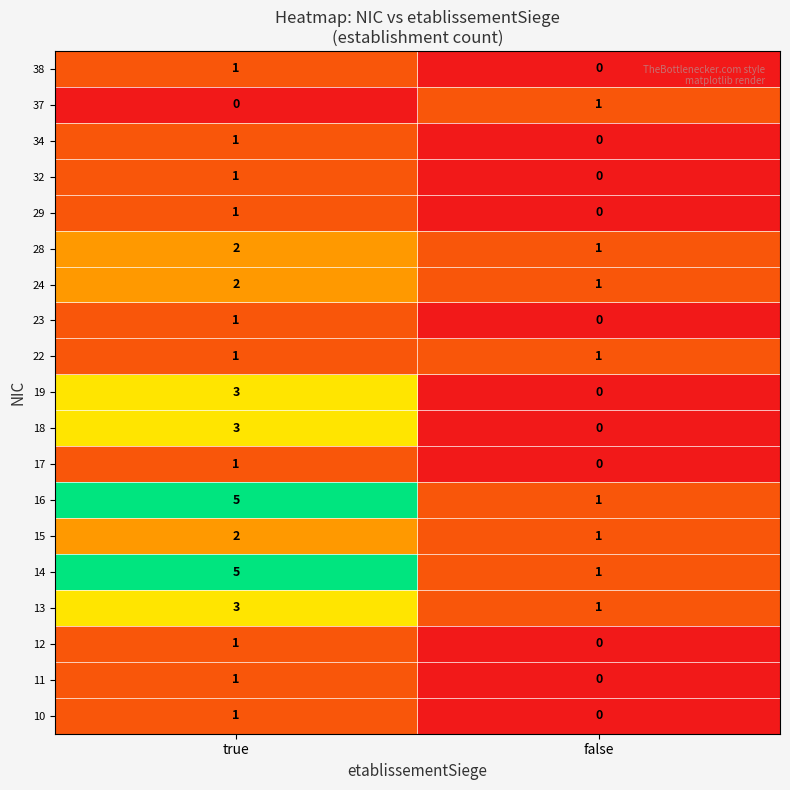

Rank the categories by 23 value from lowest to highest.

false, true